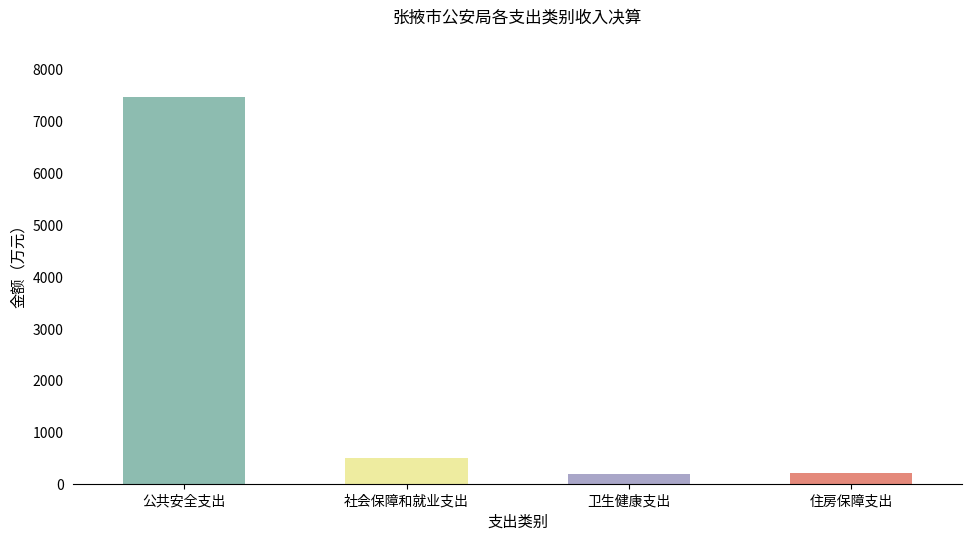

Which category has the lowest value across all series?

卫生健康支出